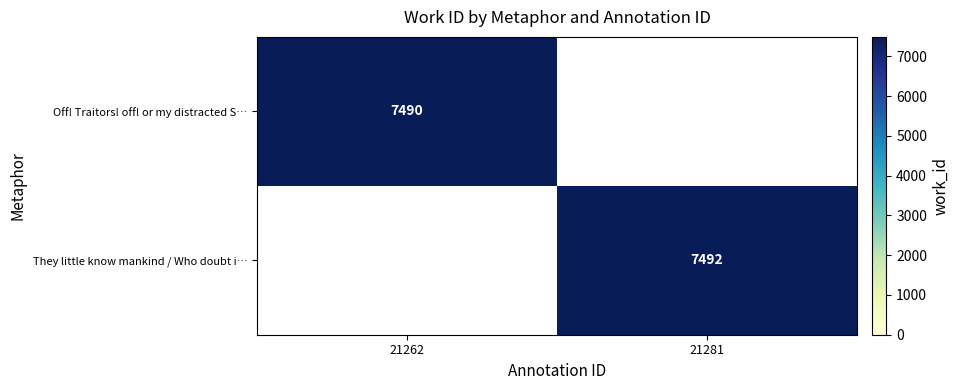

At which category does the chart reach its minimum across all series?

21262